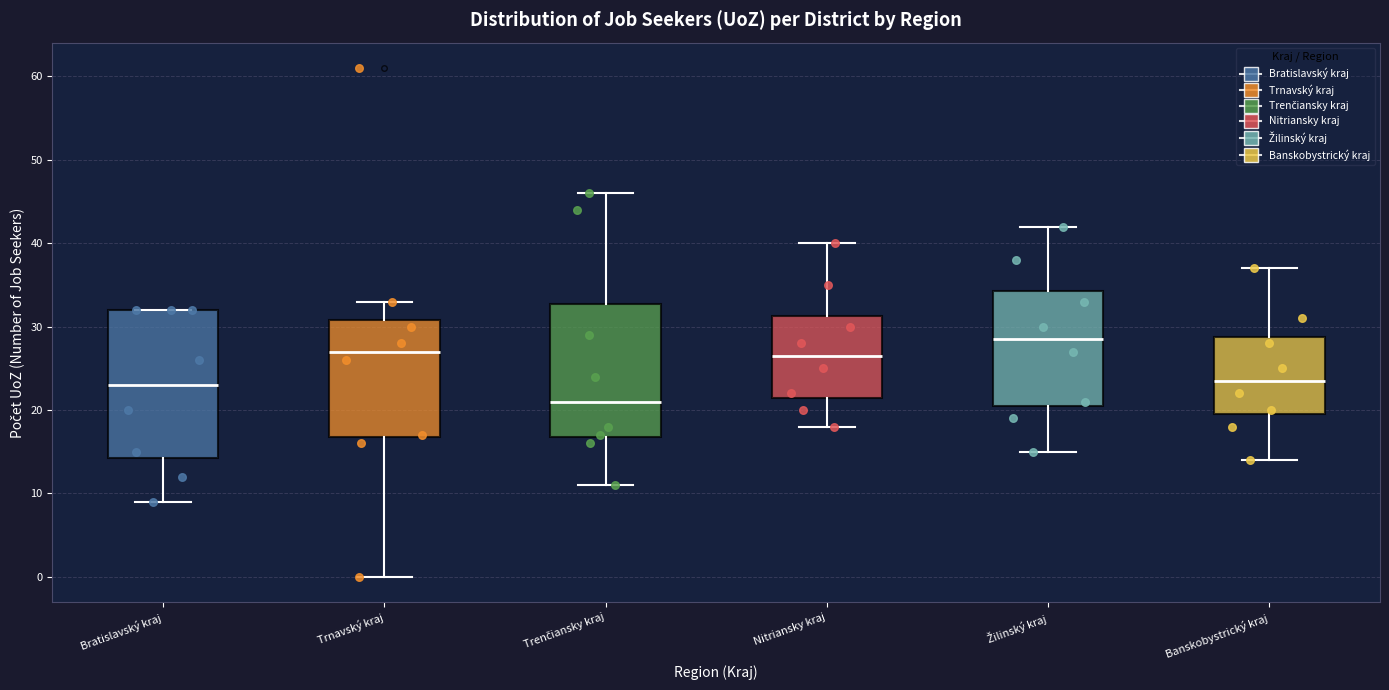

Reading left to right, transcribe this box plot: for each box, give where its median line is, the range the box spans, and where its two whiskers end, as read against the y-axis. The values are not printed on the chart, so give them approximately, as read against the axis.

Bratislavský kraj: median 23, box 14 to 32, whiskers 9 to 32
Trnavský kraj: median 27, box 17 to 31, whiskers 0 to 33
Trenčiansky kraj: median 21, box 17 to 33, whiskers 11 to 46
Nitriansky kraj: median 27, box 22 to 31, whiskers 18 to 40
Žilinský kraj: median 29, box 21 to 34, whiskers 15 to 42
Banskobystrický kraj: median 24, box 20 to 29, whiskers 14 to 37